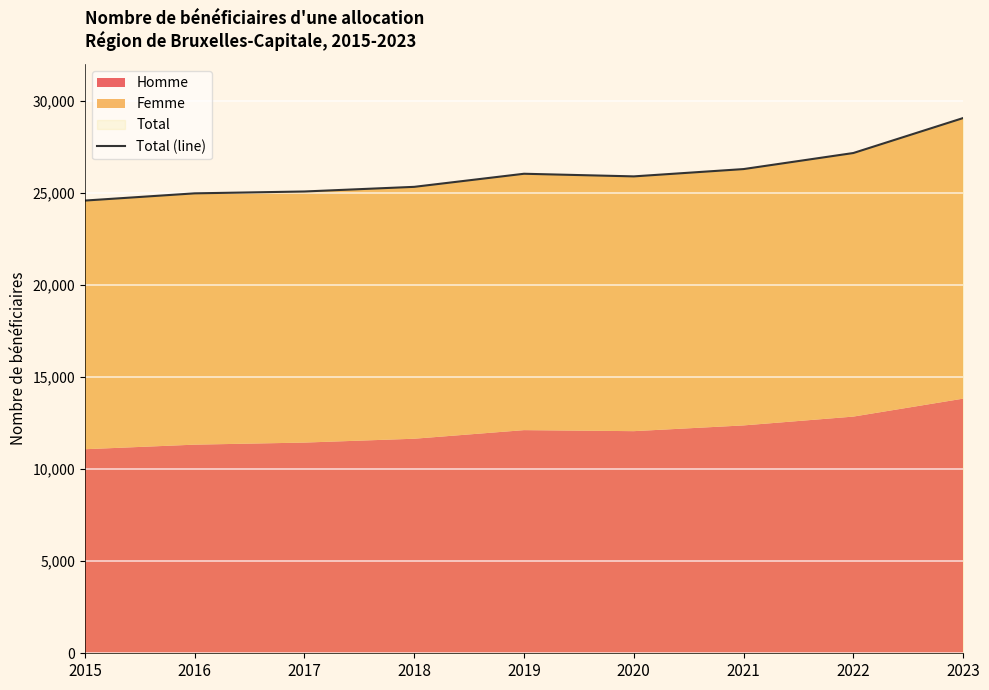

What is the change in value from 2017 to 2022?

+2089